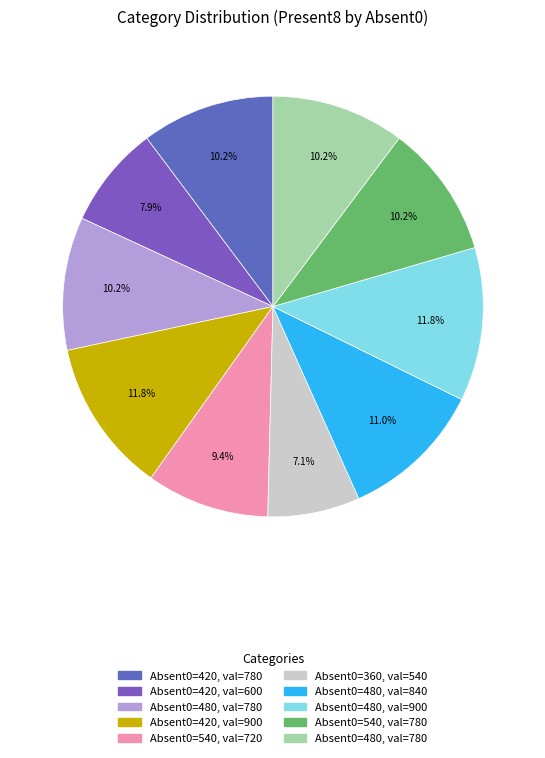

What is the largest slice in the pie chart?

420